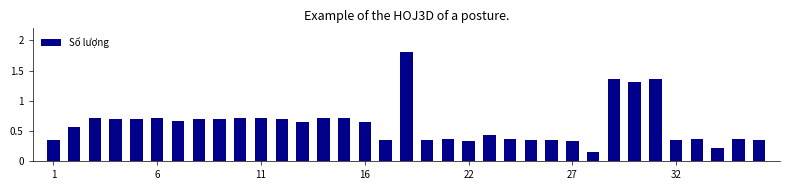

How many categories are shown in the chart?

35